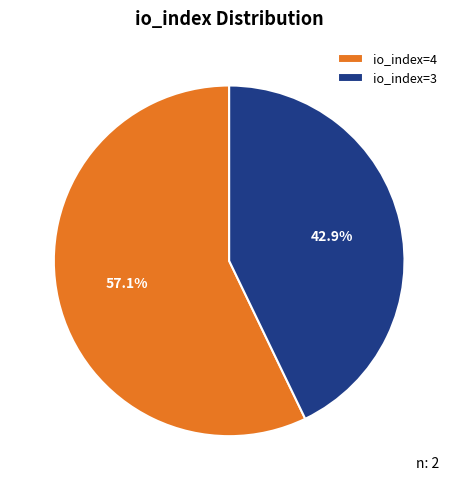

How much of the chart is everything except io_index=3?

57.1%